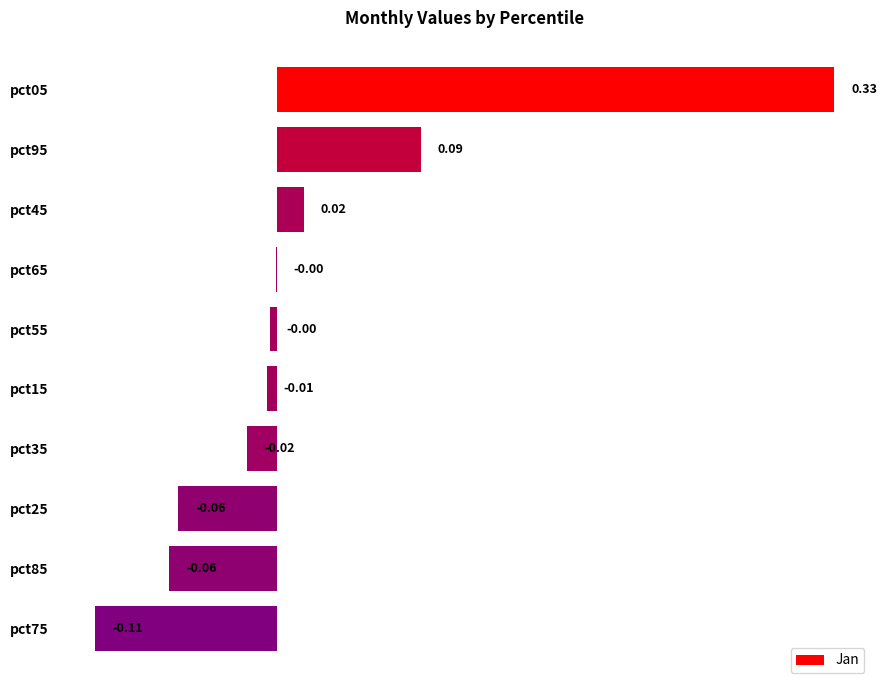

Between pct85 and pct05, which is larger?

pct05